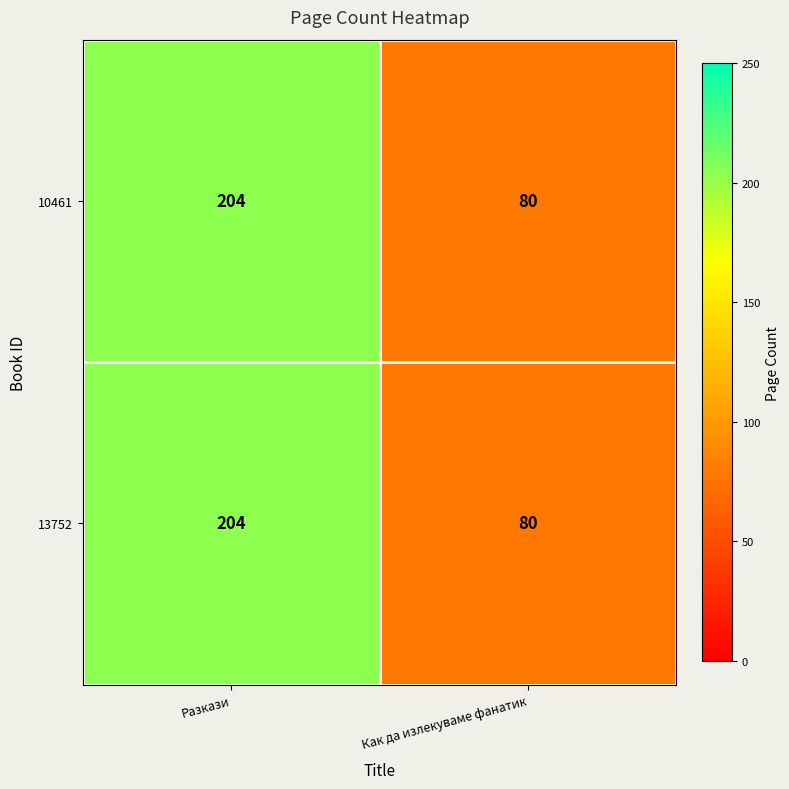

Which category has the highest value across all series?

Разкази